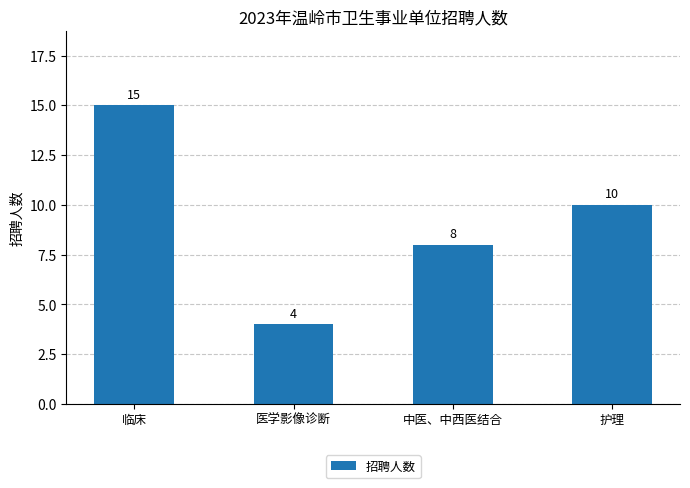

The value at 医学影像诊断 is 4. True or false?

True